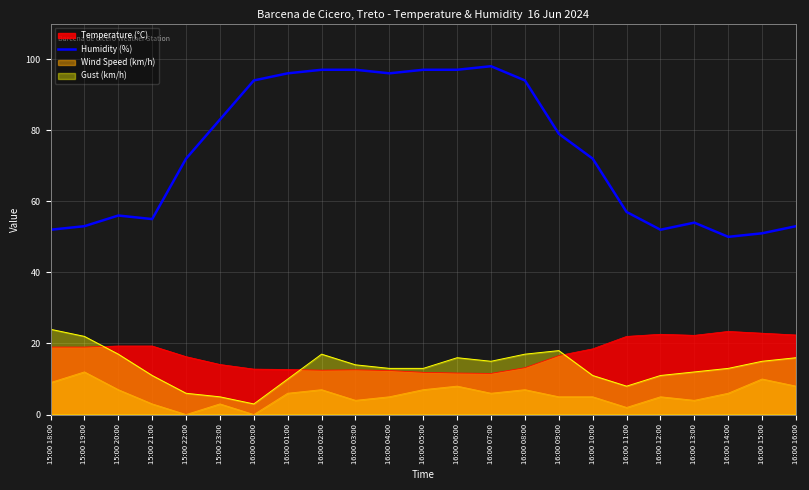

Rank the series at 16:00 12:00 from lowest to highest value.

Wind Speed (km/h), Gust (km/h), Temperature (°C), Humidity (%)